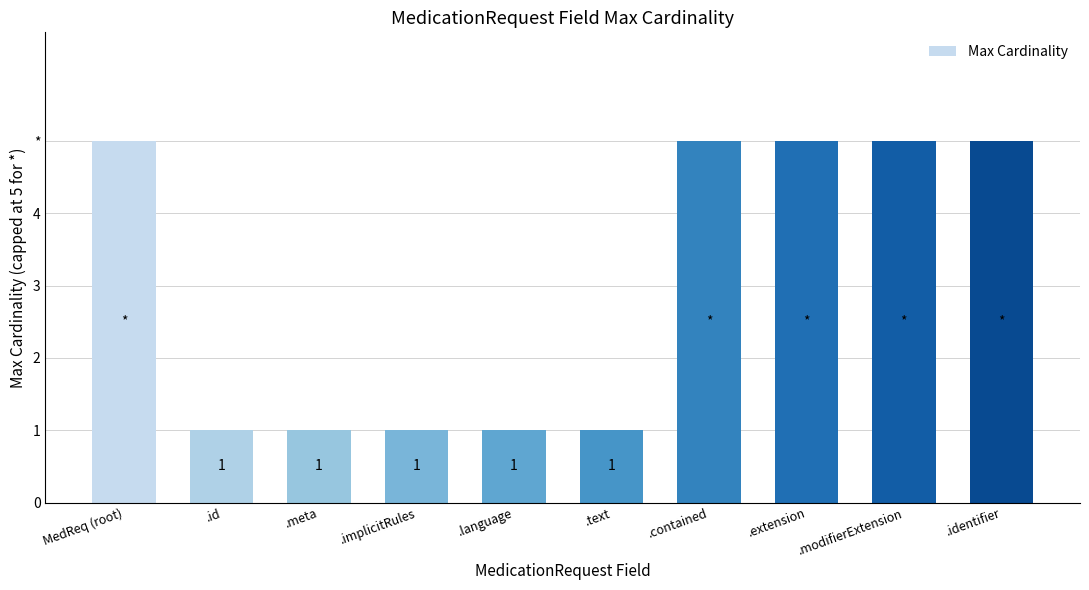

Does the chart contain any negative values?

No